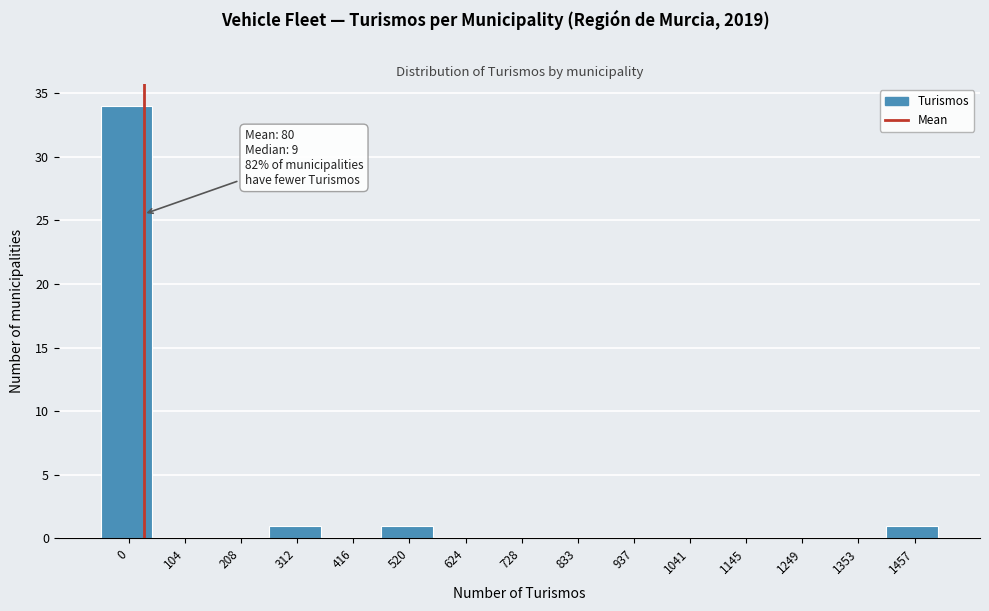

Reading left to right, transcribe all the data shown in this chart.

0=34	104=0	208=0	312=1	416=0	520=1	624=0	728=0	833=0	937=0	1041=0	1145=0	1249=0	1353=0	1457=1